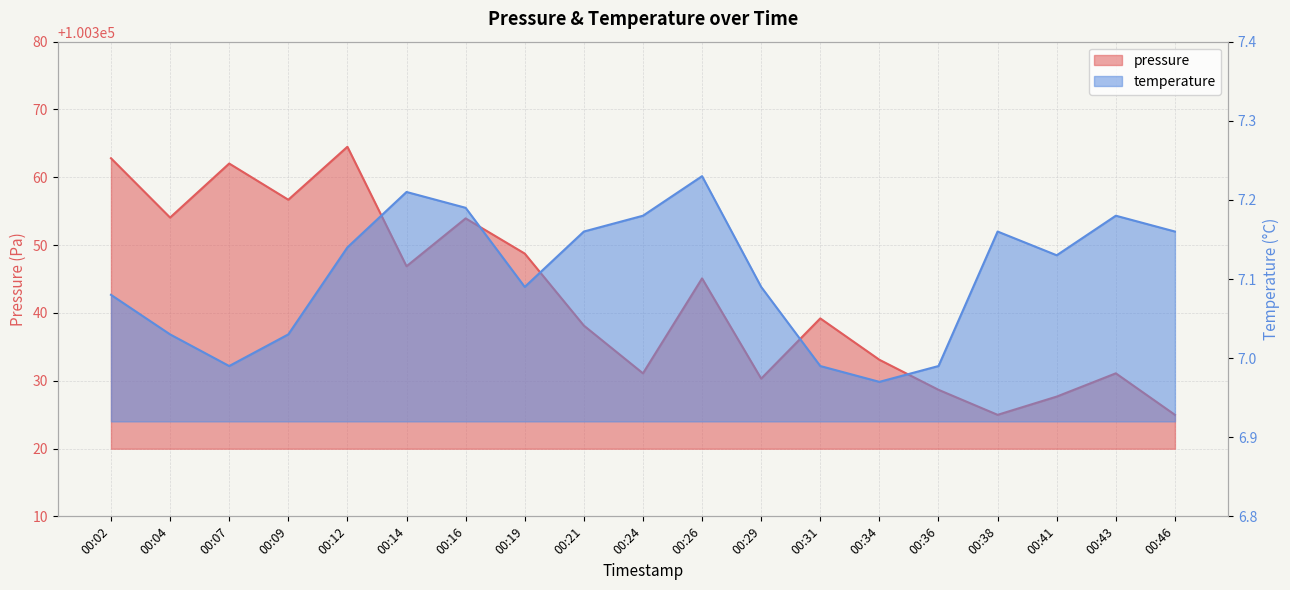

At which category does pressure reach its first local peak?

00:07